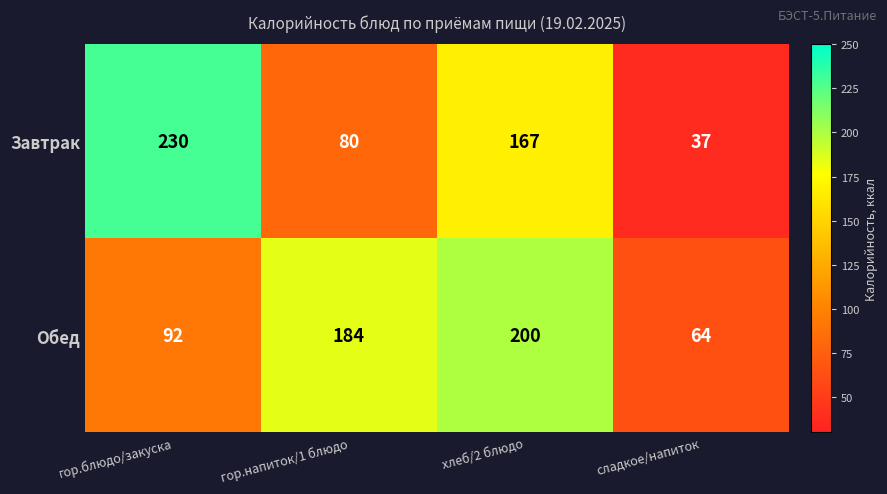

List the series in order of their overall mean, lowest first.

Завтрак, Обед